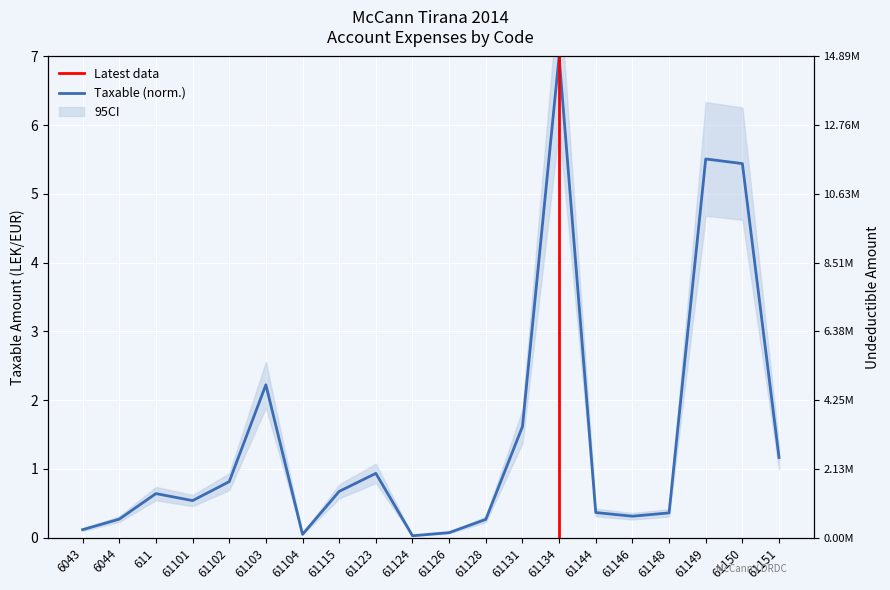

Which category has the lowest value across all series?

61124